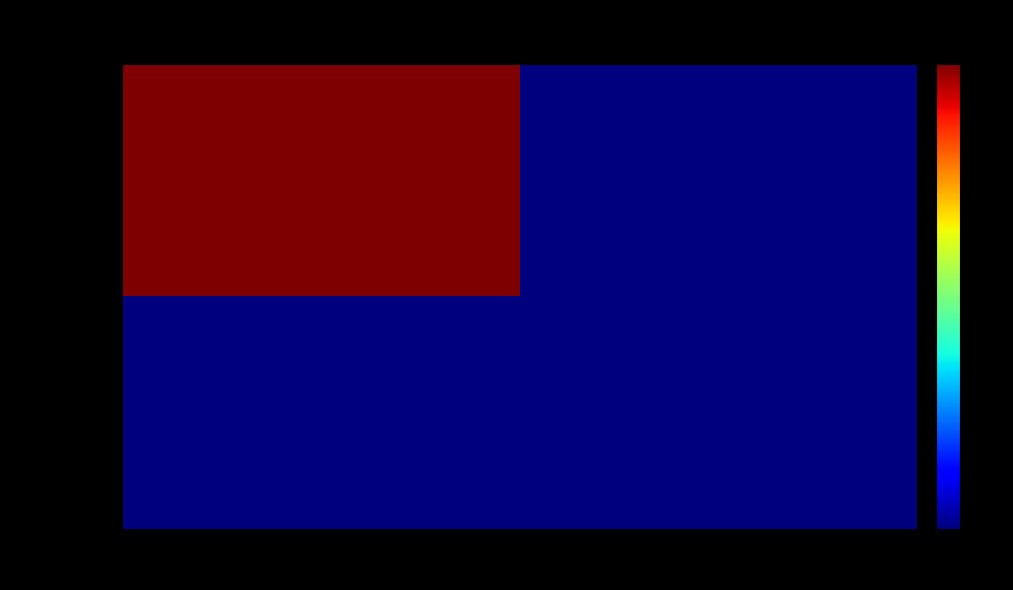

Which series changed the most between -1 and 1?

5d1b8689…